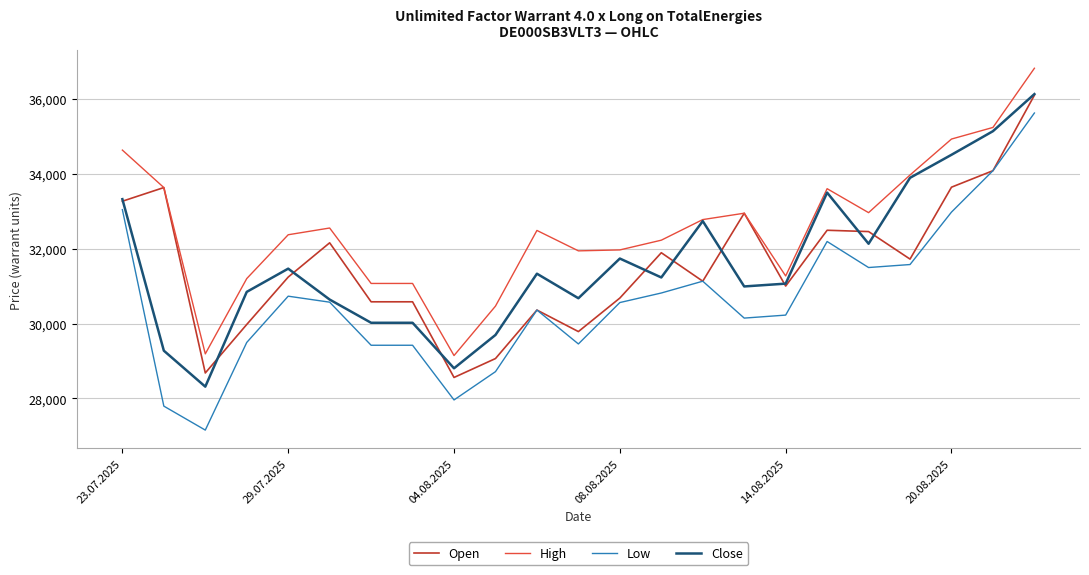

Which series has the largest range (max minus min)?

Low